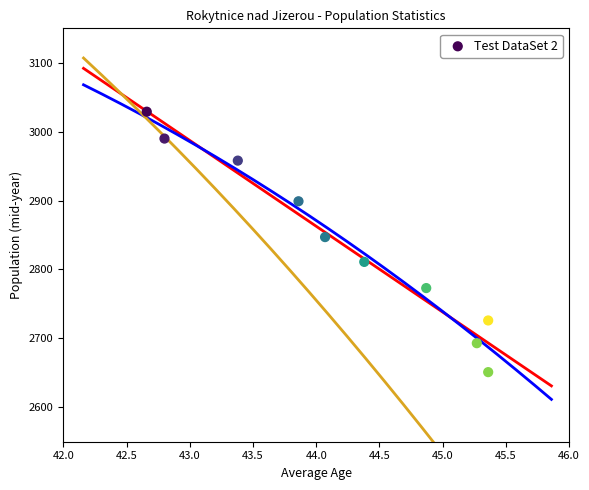

What Y value in the scatter plot is closest to 2840?

2847